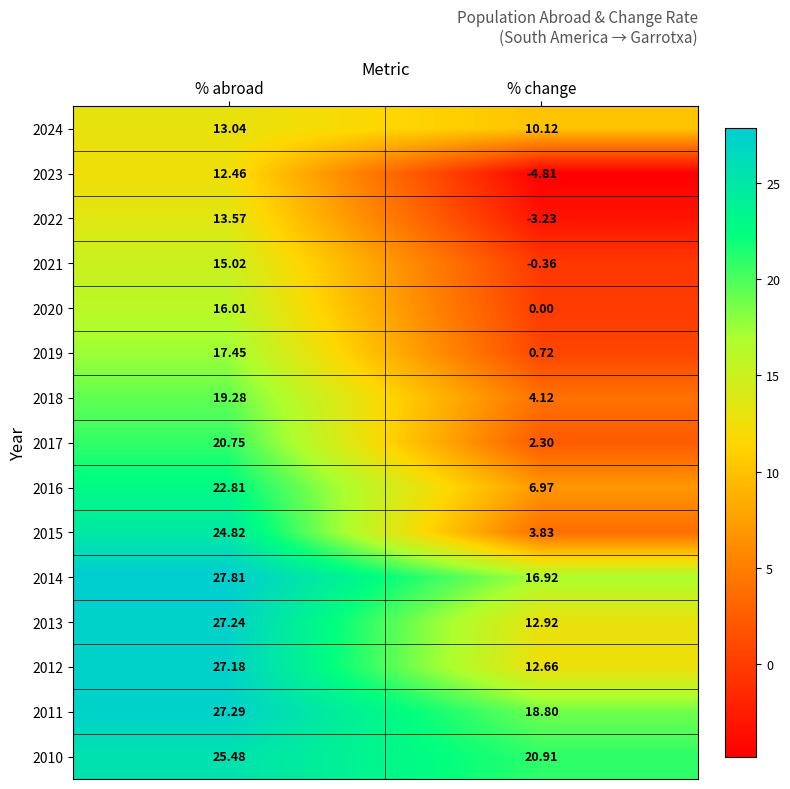

At which label does 2011 first exceed 27?

% abroad